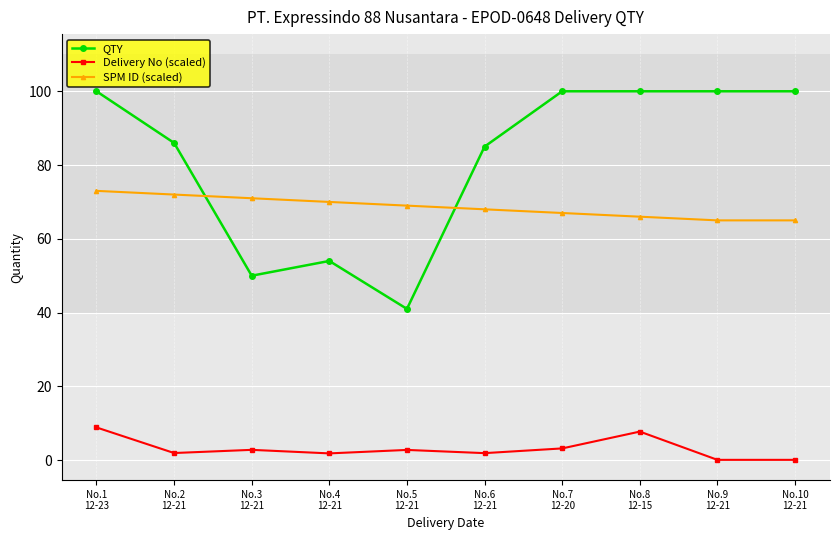

What is the minimum value for SPM ID (scaled)?

65.0